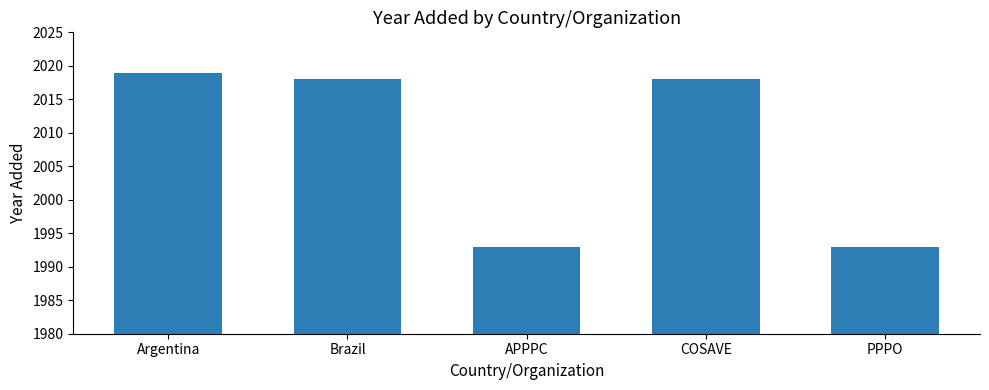

The chart shows a value of 1993 at APPPC. True or false?

True